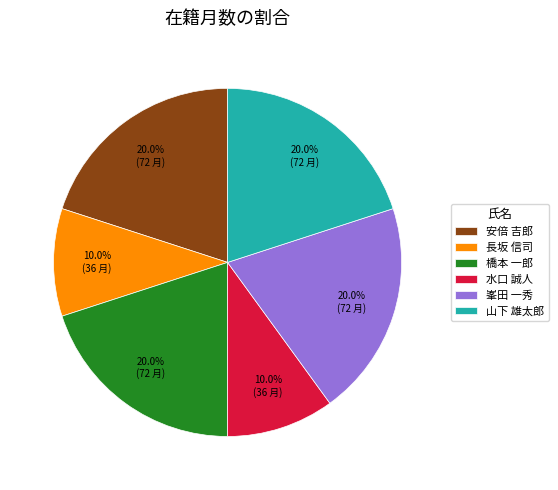

To the nearest percent, what is the average slice percentage?

17%